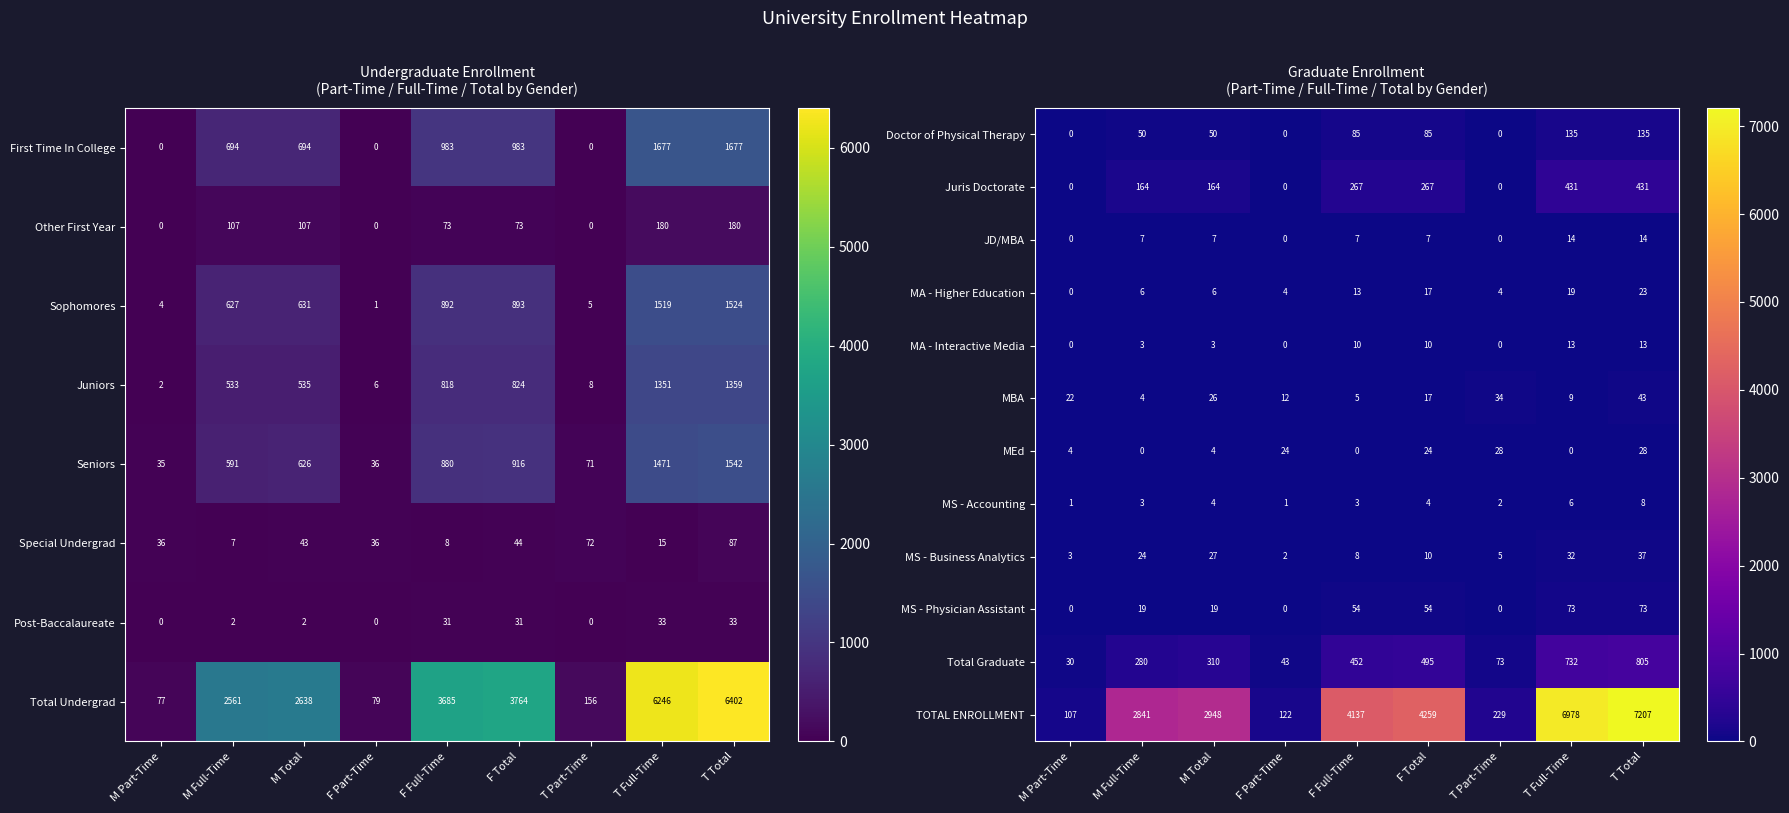

At how many categories does at least one series exceed 7126?

1